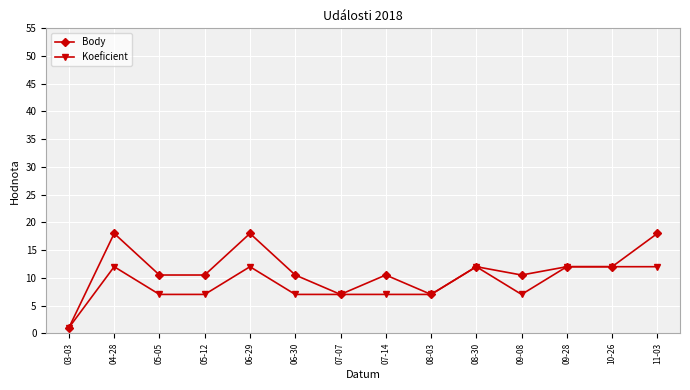

What is the highest value of the Body series?

18.0